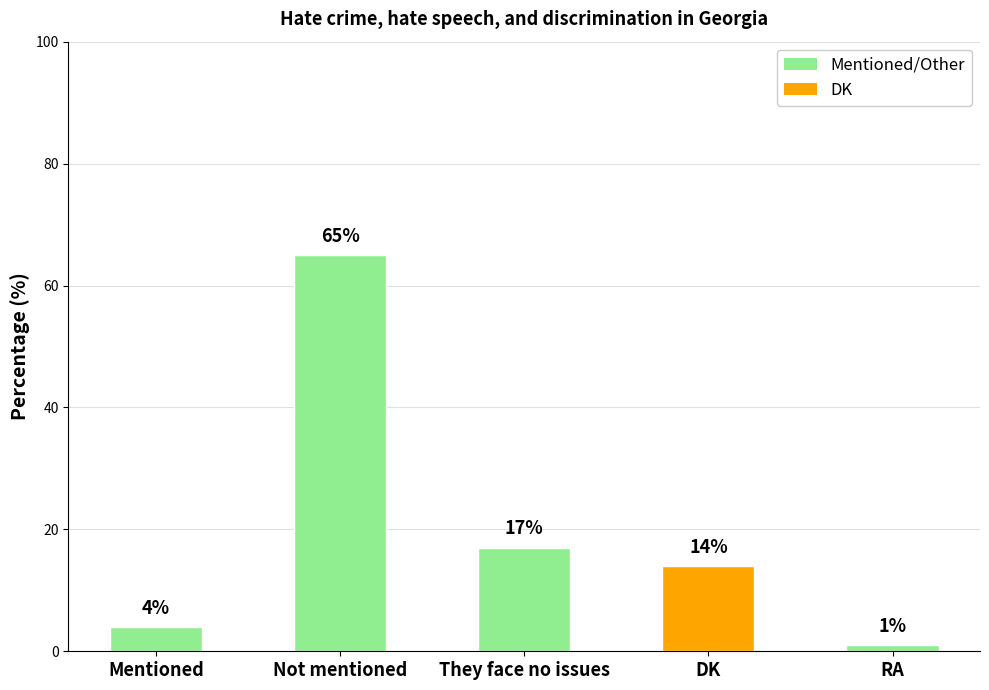

Which label corresponds to the smallest value in the chart?

RA